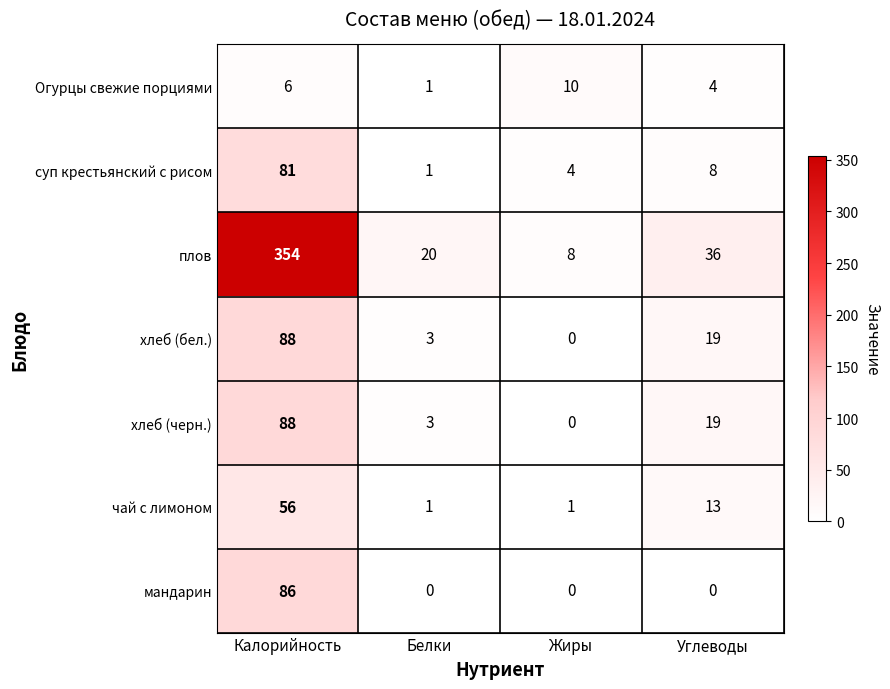

What is the difference between the highest and lowest values at Белки?

20